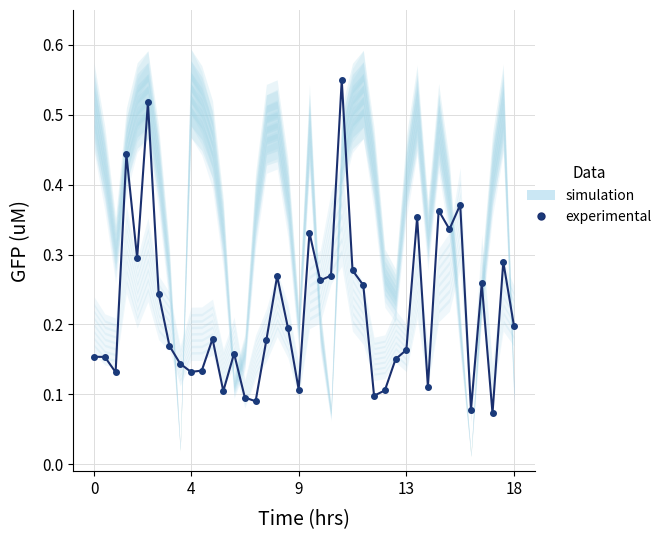

Which category has the lowest value across all series?

37